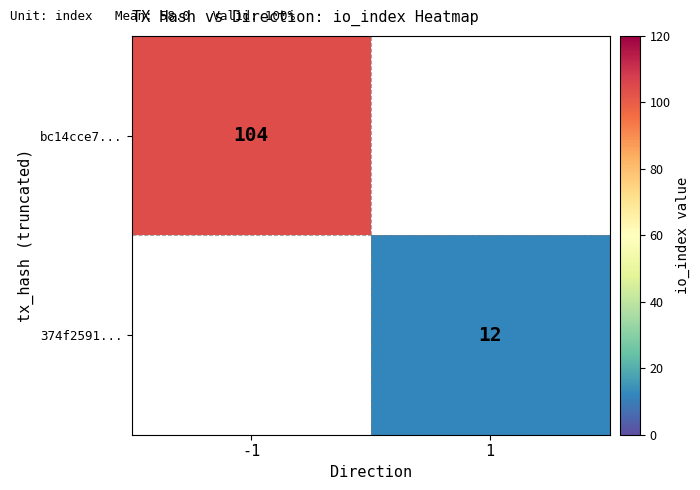

Is it true that 374f2591... equals 17 at 1?

False